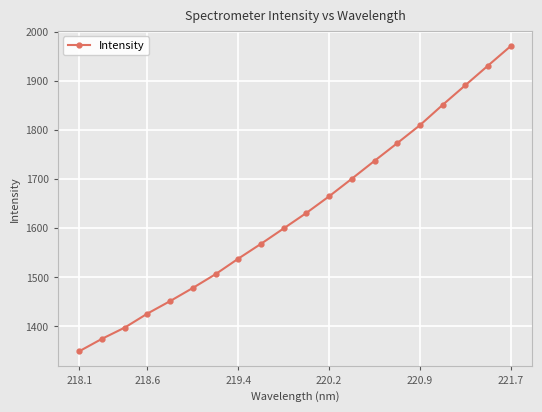

What is the greatest value displayed?

1970.3